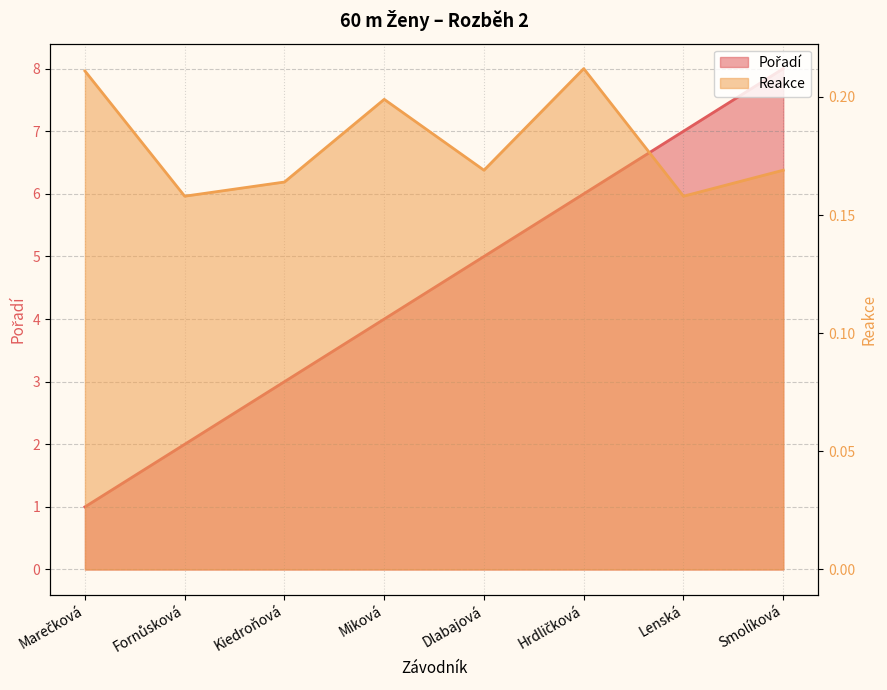

At which category does Reakce reach its first local peak?

Miková